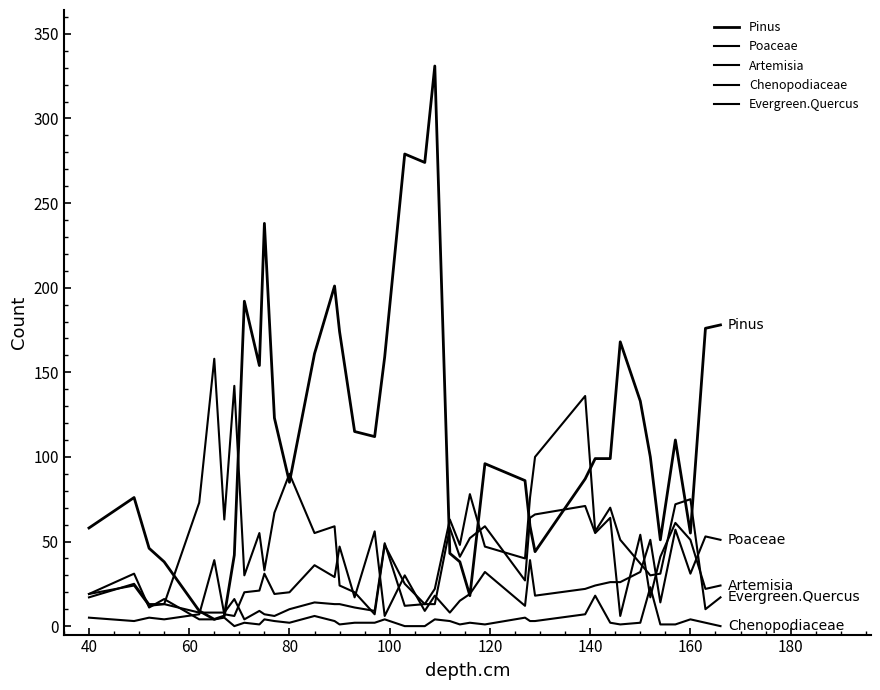

Does the chart have visible grid lines?

No